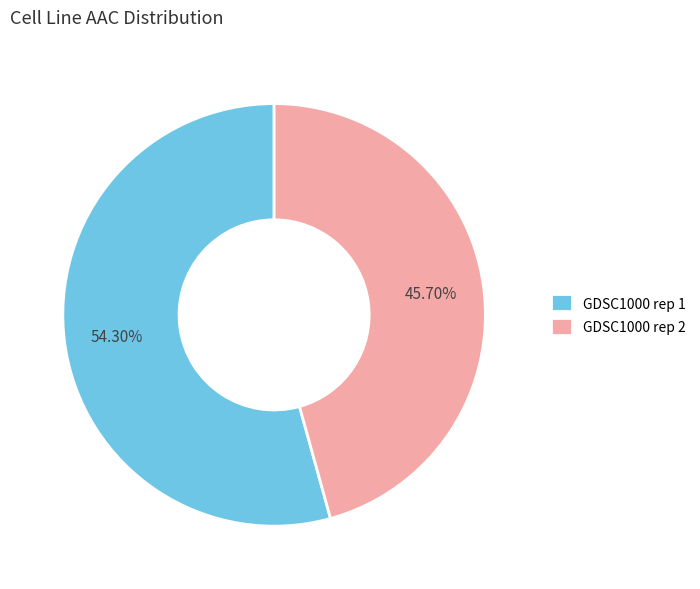

Is GDSC1000 rep 1 the majority of the pie?

Yes